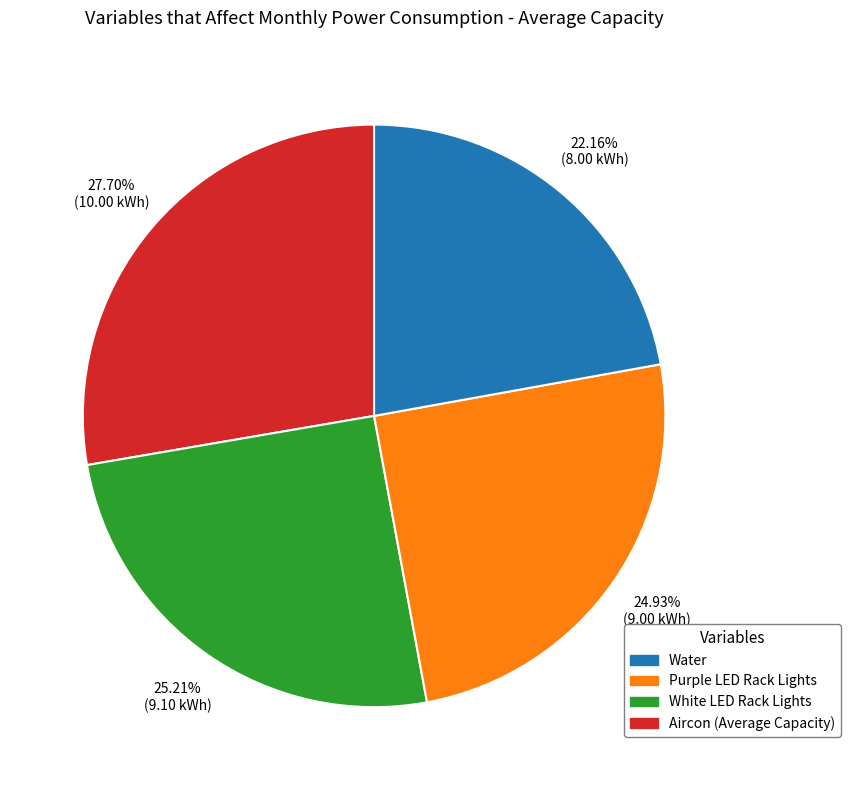

Count the number of slices in the pie.

4